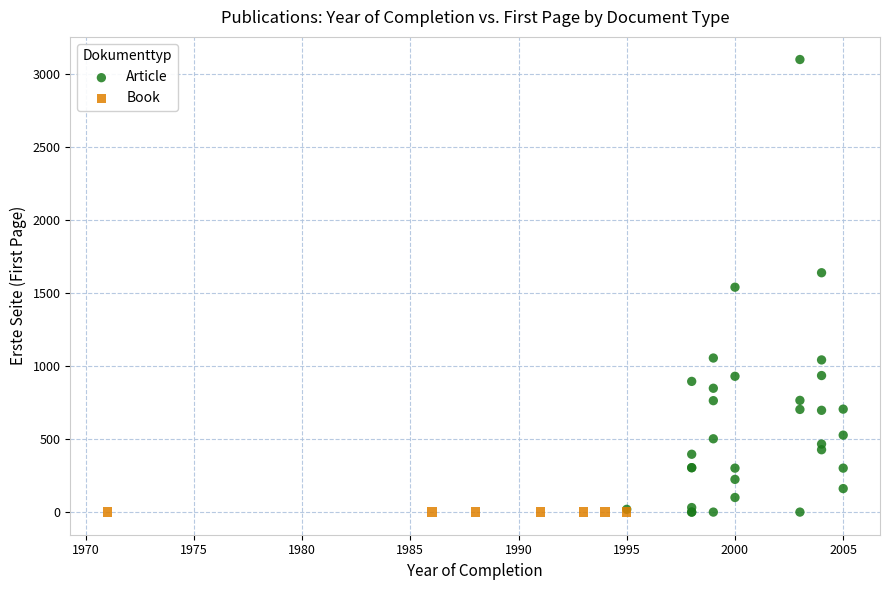

Which series reaches the maximum Y coordinate?

Article